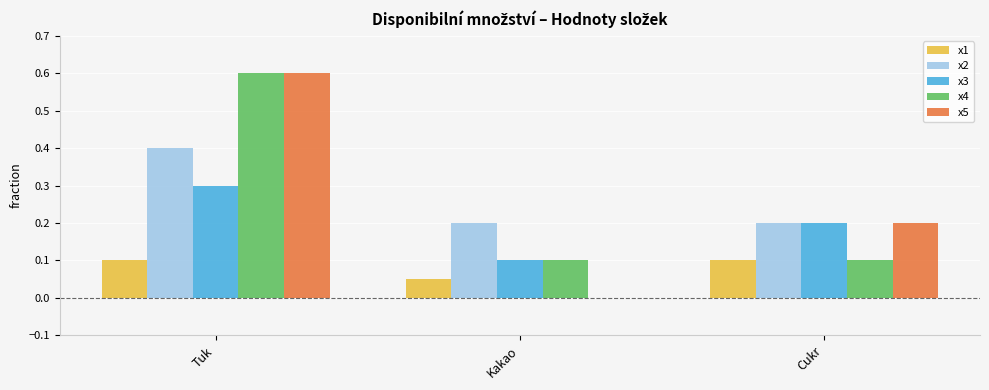

True or false: x1 has a value of 0.1 at Tuk.

True